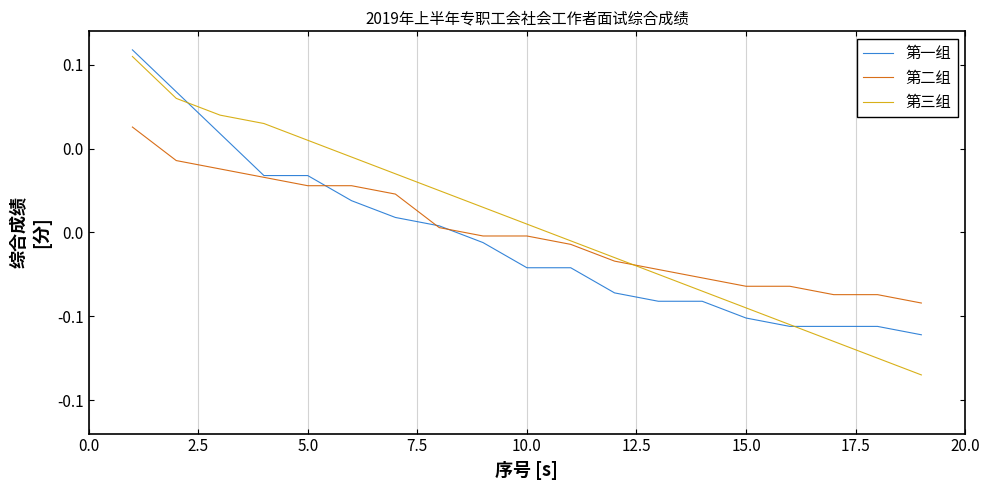

How many times do 第一组 and 第二组 cross each other?

3